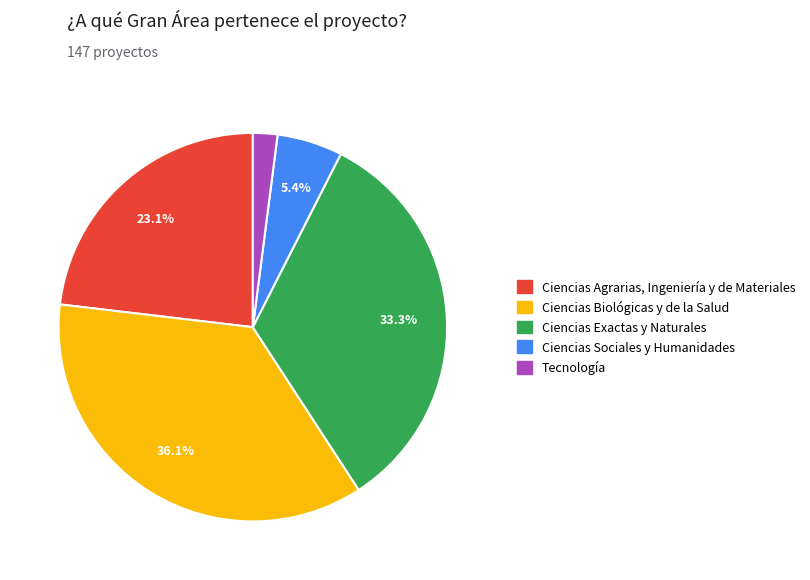

Which has a higher value, Tecnología or Ciencias Sociales y Humanidades?

Ciencias Sociales y Humanidades